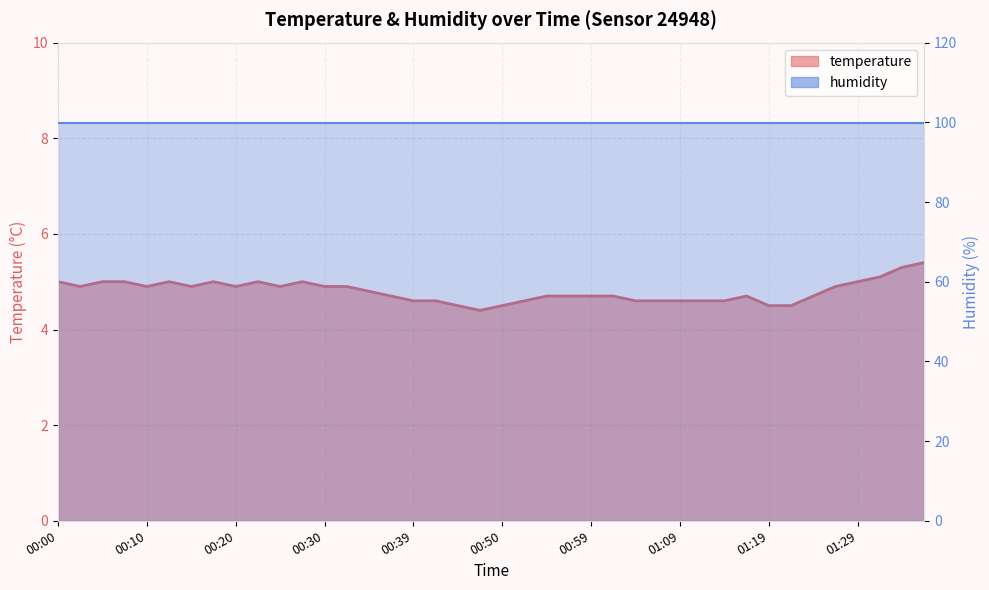

True or false: there are more than 1 points higher than both neighbors.

True